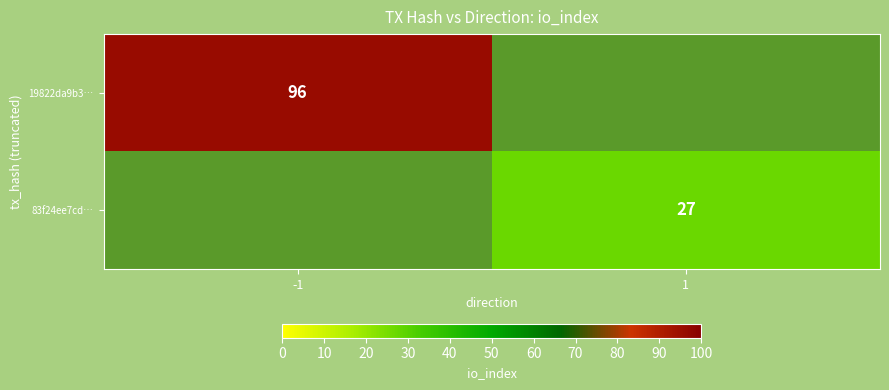

True or false: 19822da9b3… has a value of 96 at -1.

True